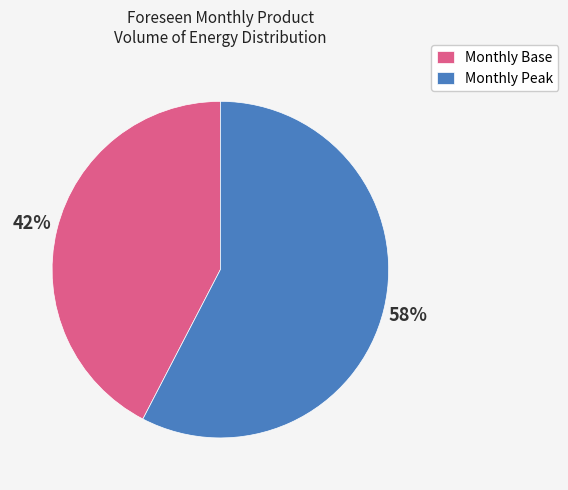

What percentage is the Monthly Base slice, to the nearest percent?

42%